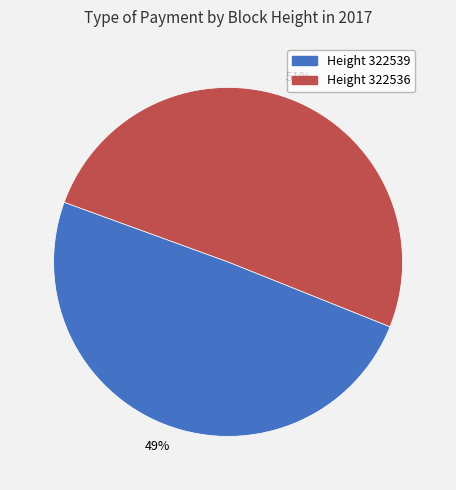

To the nearest percent, what is the average slice percentage?

50%